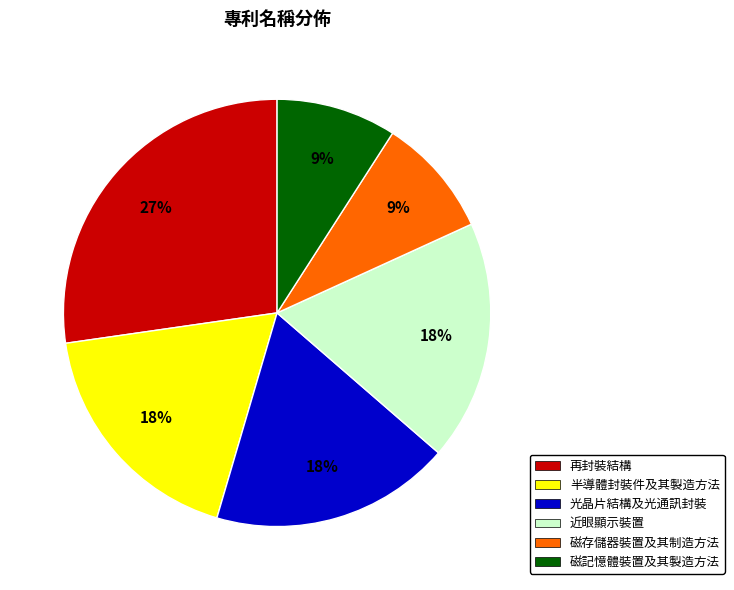

To the nearest percent, what is the combined percentage of 磁記憶體裝置及其製造方法 and 半導體封裝件及其製造方法?

27%